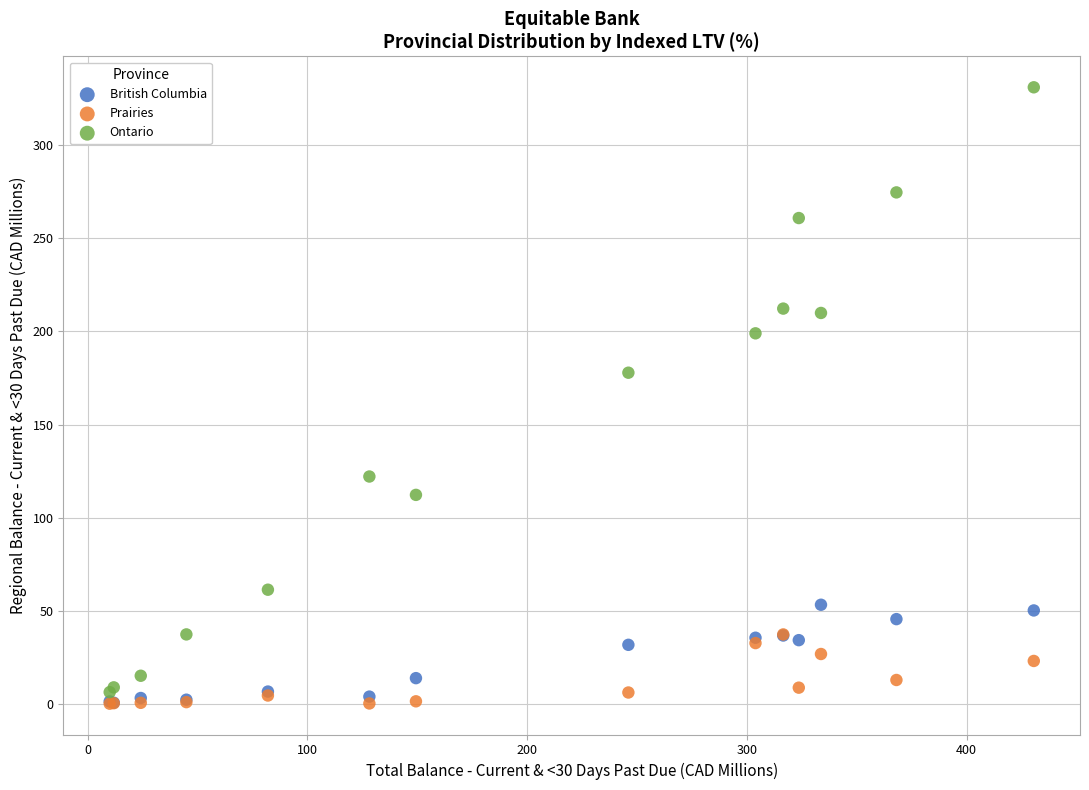

Across all series, what Y value is closest to 165?

177.8